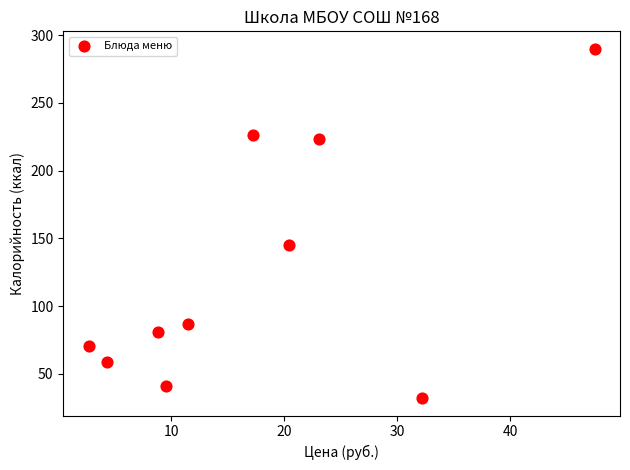

What Y value in the scatter plot is closest to 161?

145.0